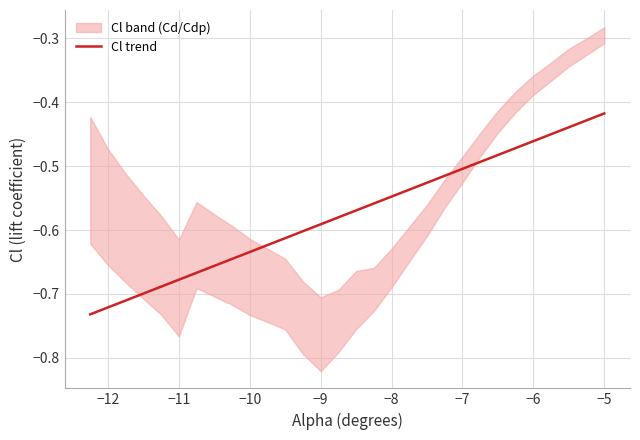

What is the difference between the maximum and minimum values?

0.3